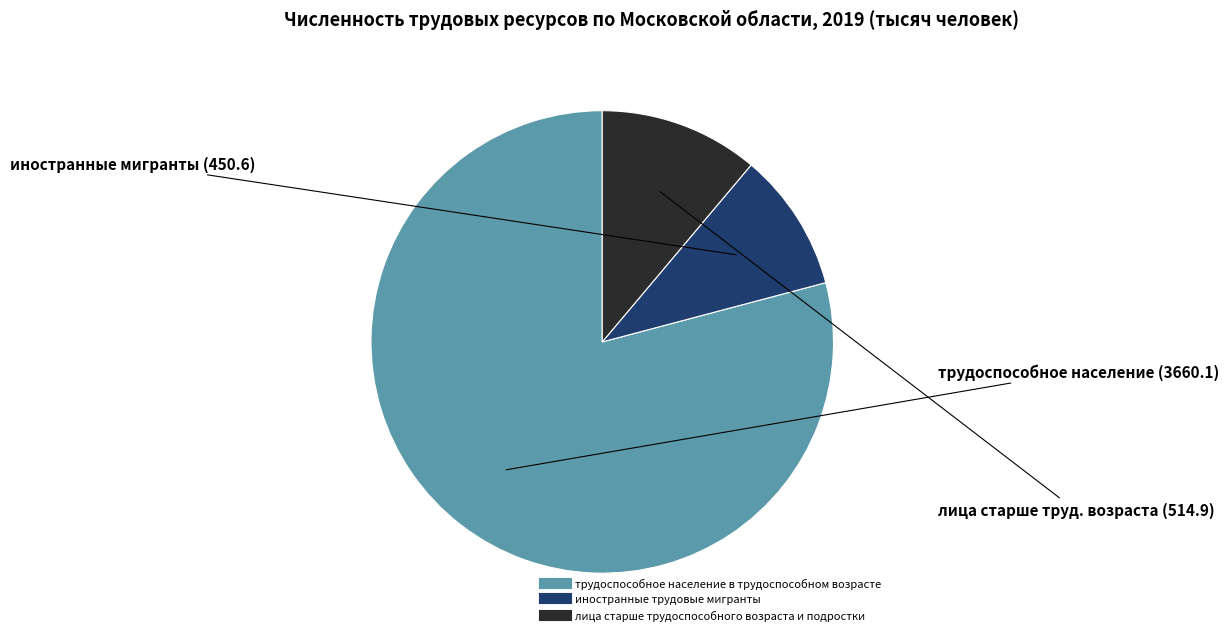

What is the ratio of the value at трудоспособное население в трудоспособном возрасте to the value at лица старше трудоспособного возраста и подростки?

7.1